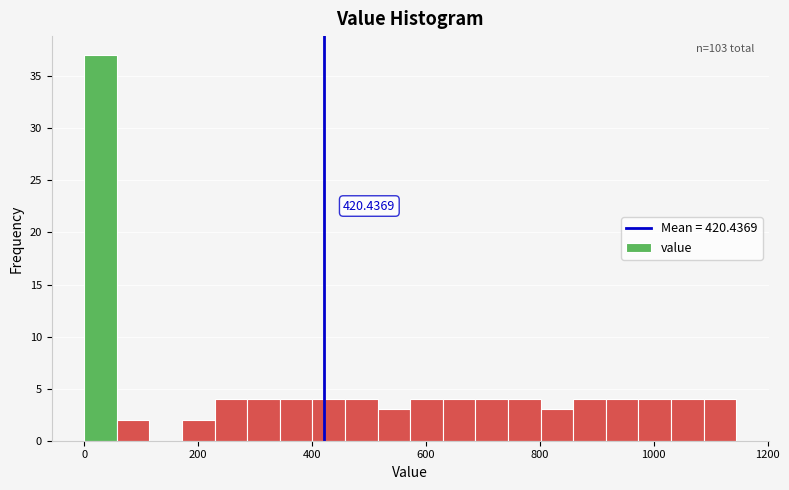

Around what value on the x-axis is the tallest bar? Give the approximate position of its centre, as read against the axis.

20